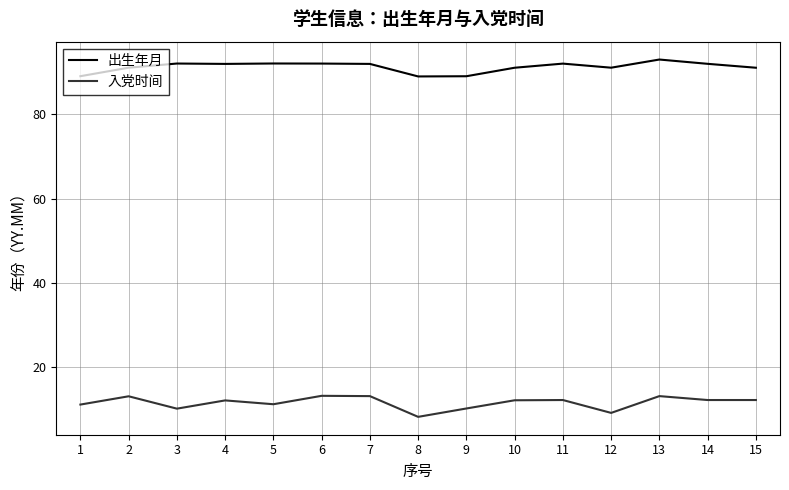

Rank the series by their maximum value, from lowest to highest.

入党时间, 出生年月